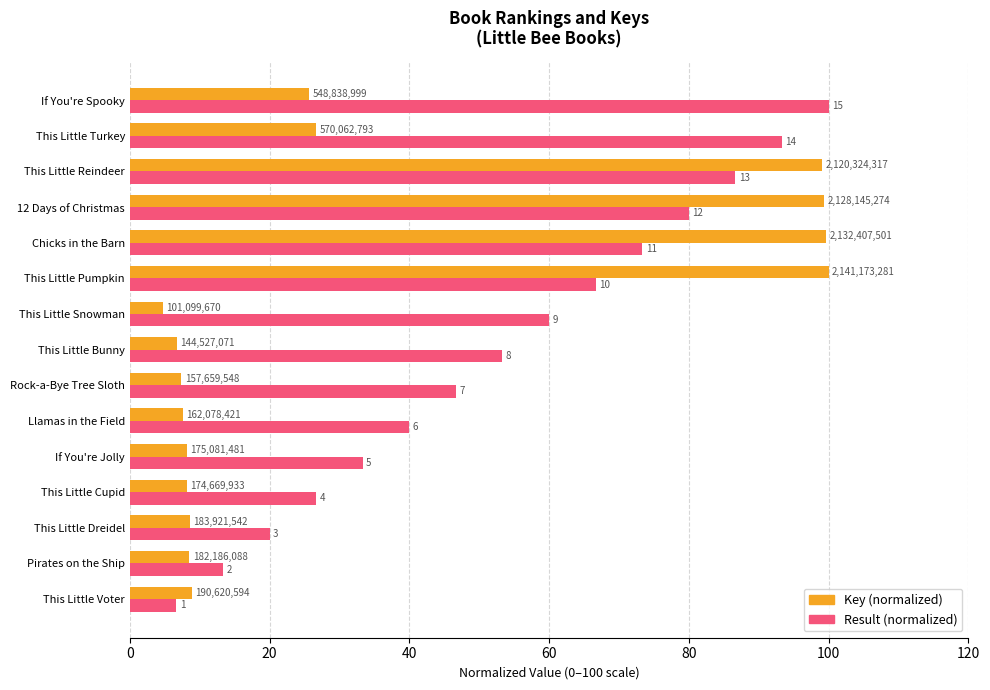

What are all the series names shown in the legend?

Key (normalized), Result (normalized)